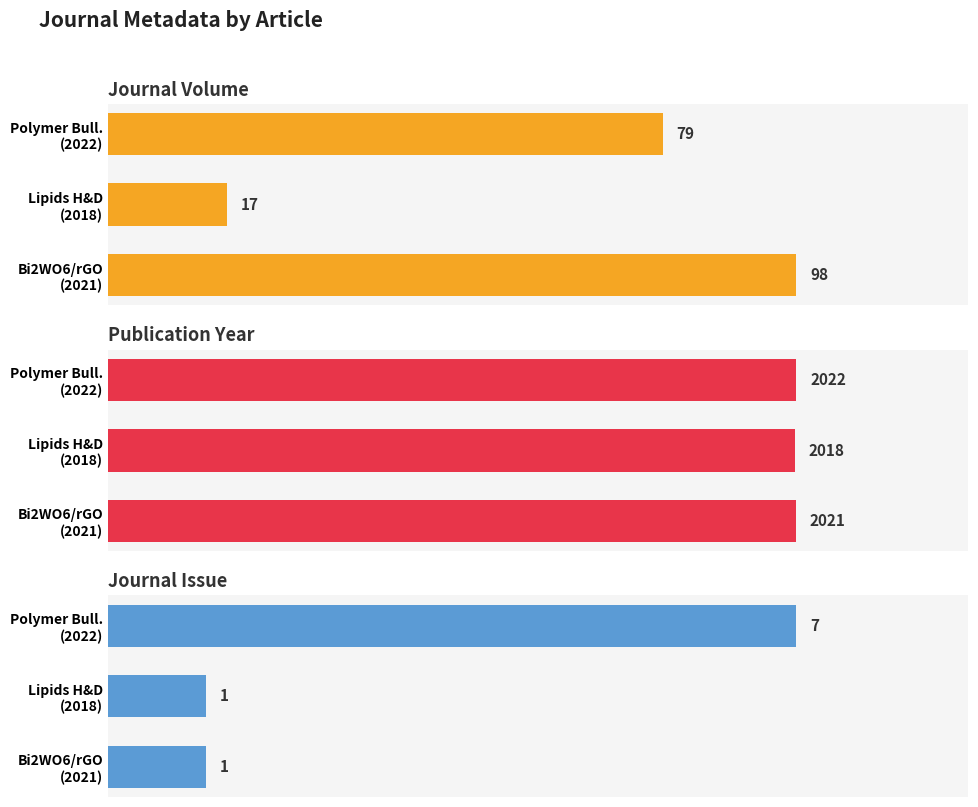

How many bars are there in total?

9